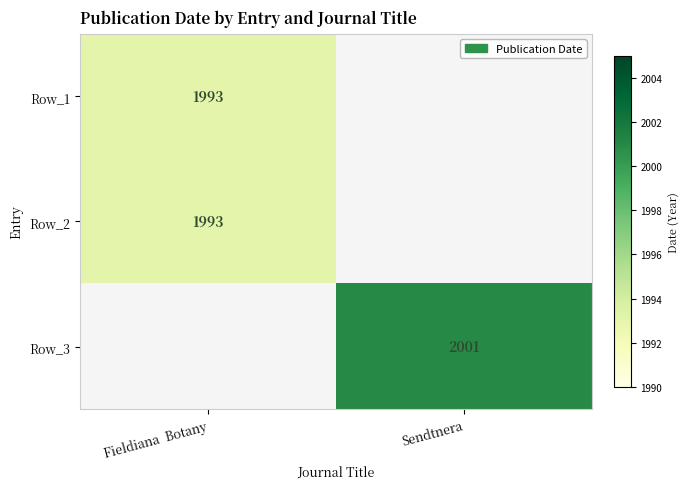

Is it true that Row_2 equals 1073 at Fieldiana  Botany?

False